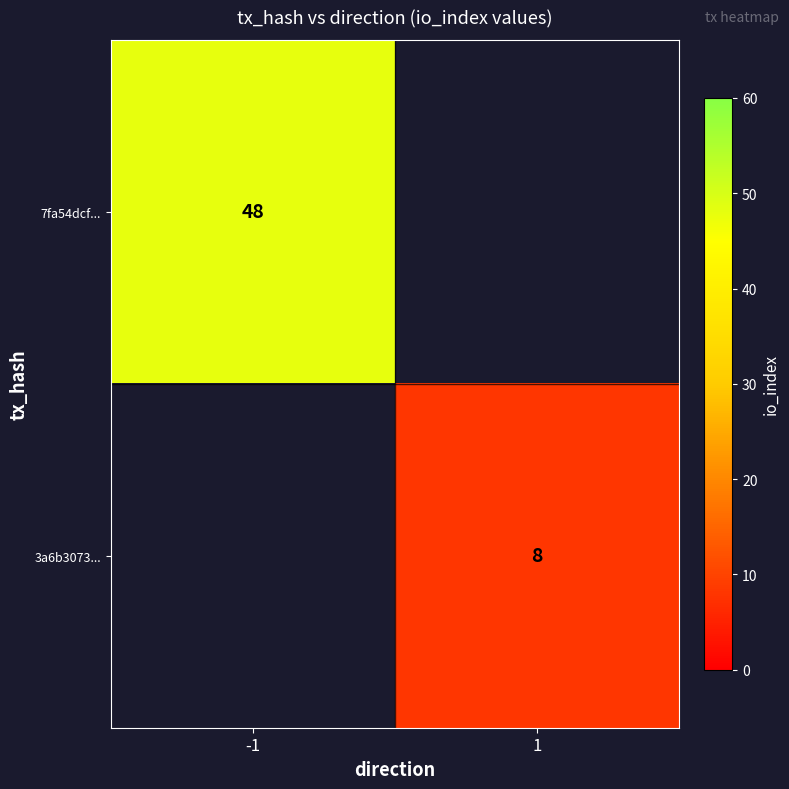

The 7fa54dcf... series shows 64 at -1. True or false?

False